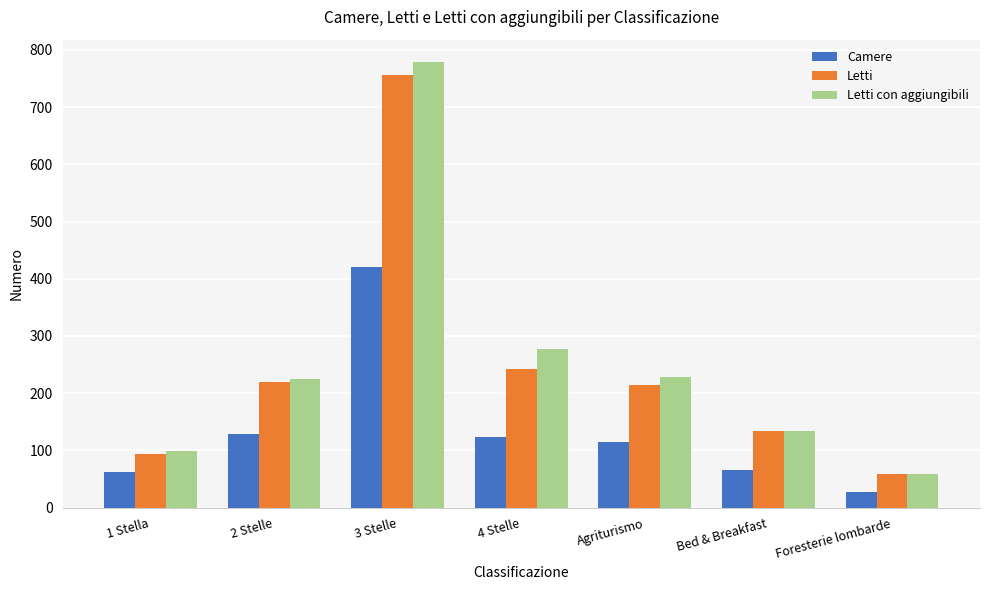

What is the sum of all Letti con aggiungibili values?

1802